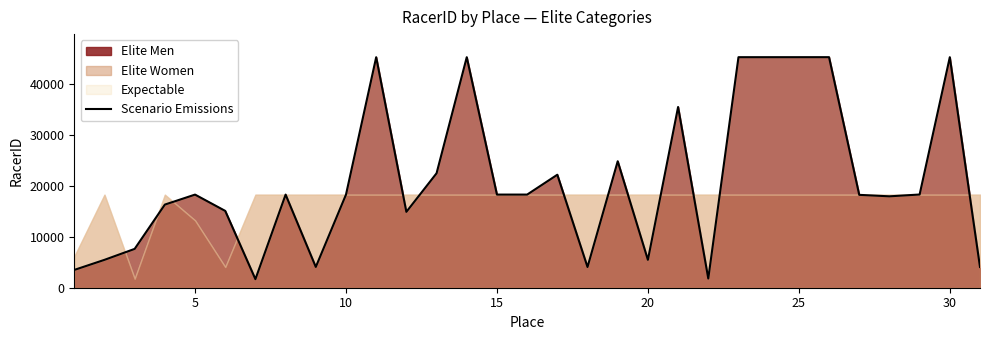

What is the lowest value of the Elite Men series?

1684